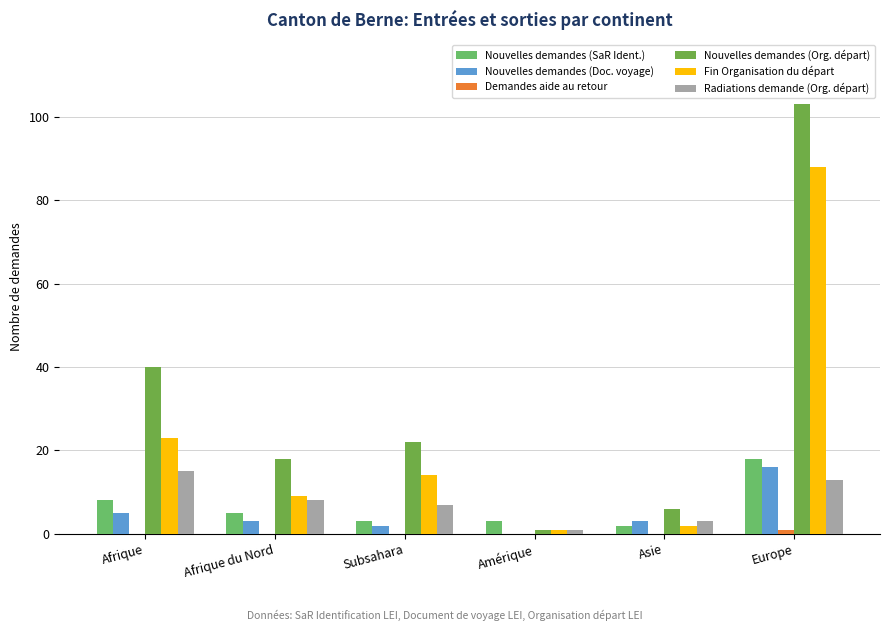

What is the label of the 3rd bar from the right?

Amérique